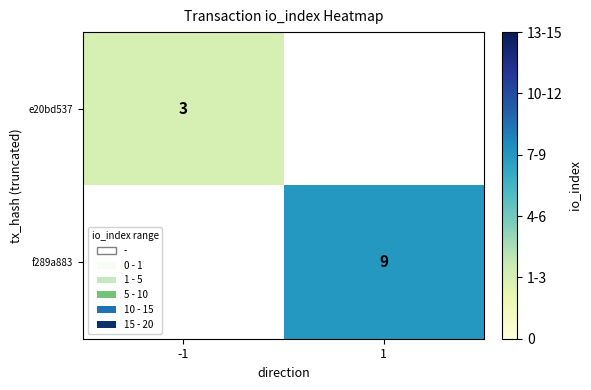

True or false: e20bd537 has a value of 1.9 at -1.

False